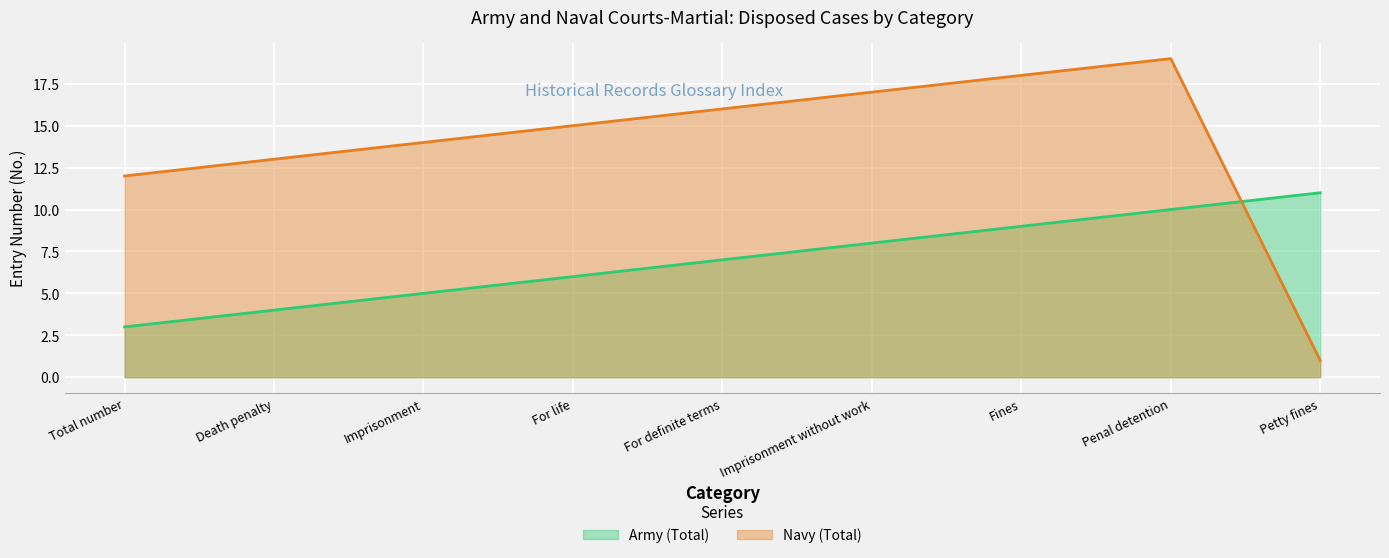

What is the difference between the second highest and minimum values in the Army (Total) series?

7